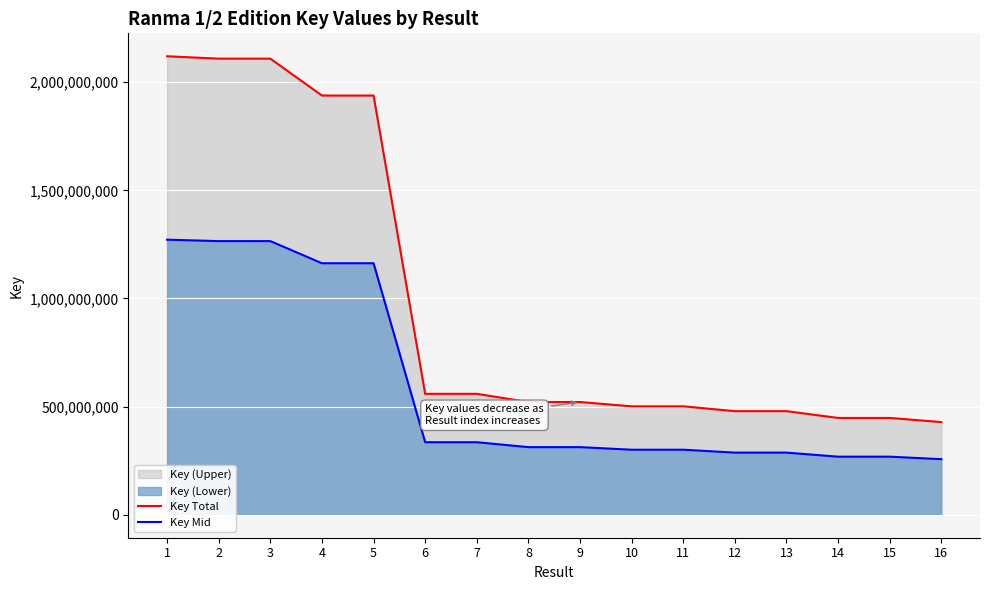

What is the value of the Key Total point at the 10th from the left?

501406264.0